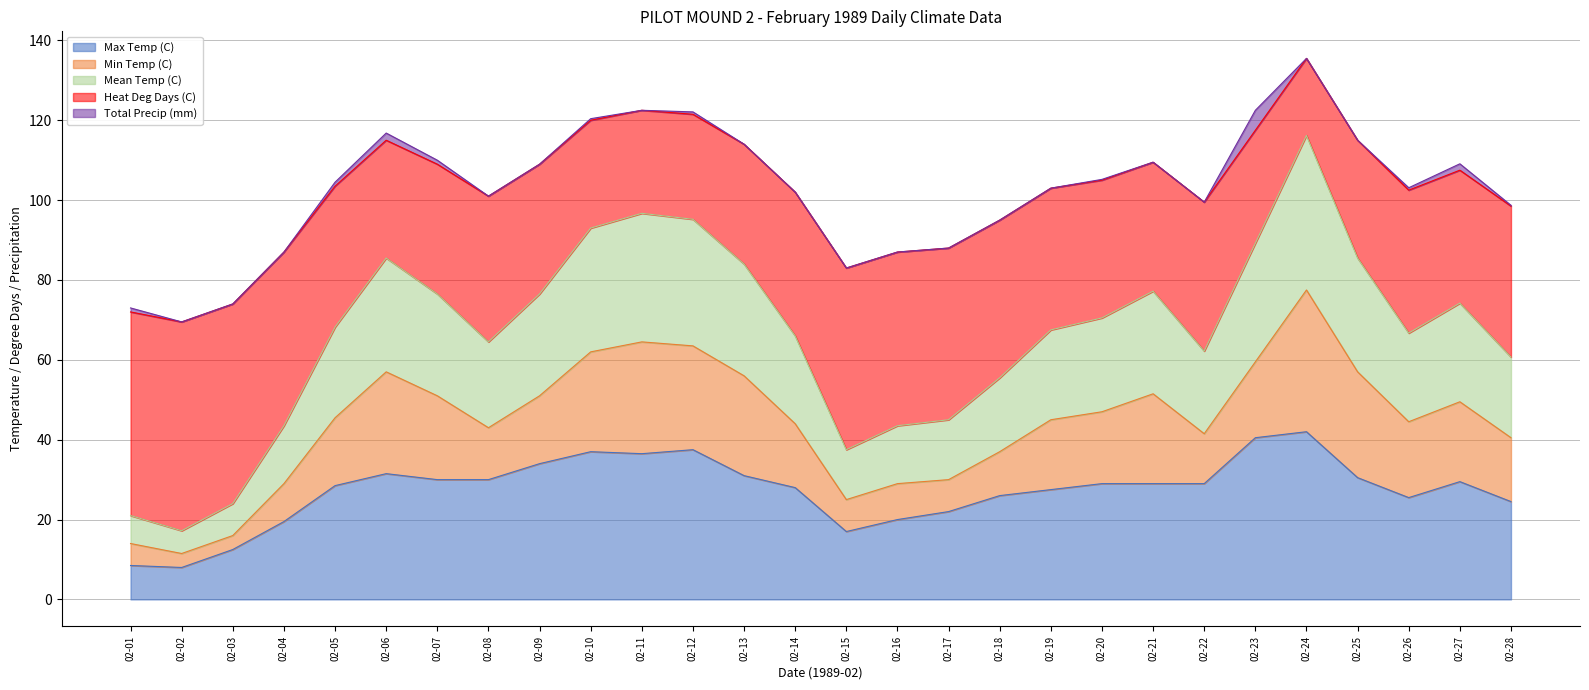

What is the maximum value for Max Temp (C)?

42.0